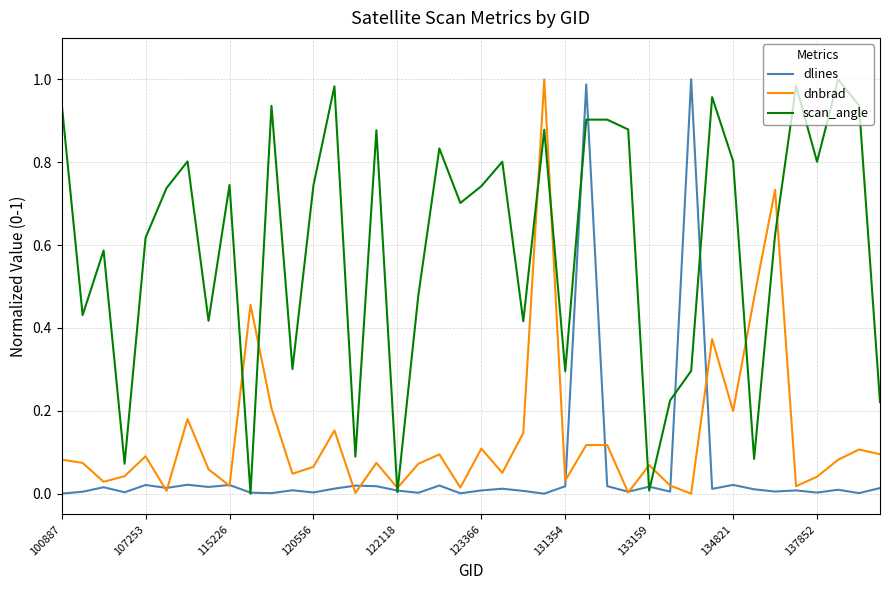

Which series has the largest total across all categories?

scan_angle